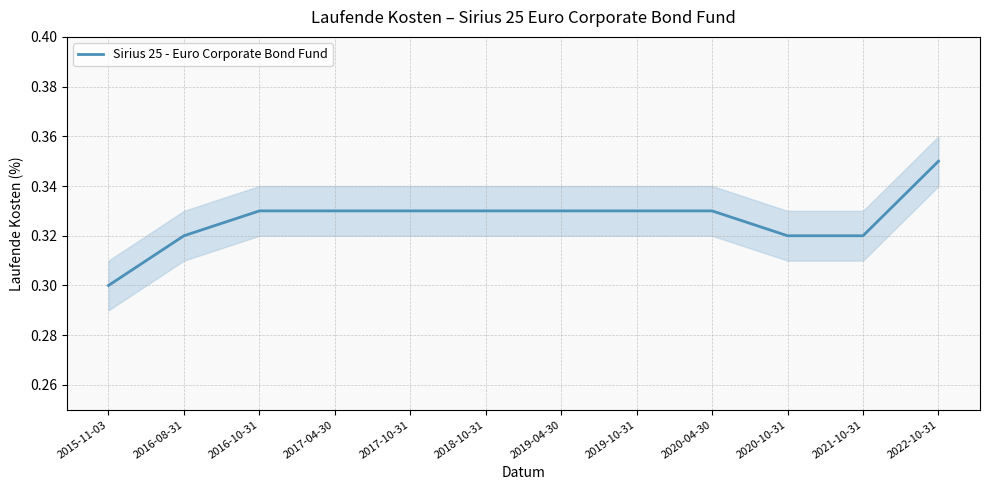

Reading right to left, extract all data points from this chart.

2022-10-31=0.3	2021-10-31=0.3	2020-10-31=0.3	2020-04-30=0.3	2019-10-31=0.3	2019-04-30=0.3	2018-10-31=0.3	2017-10-31=0.3	2017-04-30=0.3	2016-10-31=0.3	2016-08-31=0.3	2015-11-03=0.3